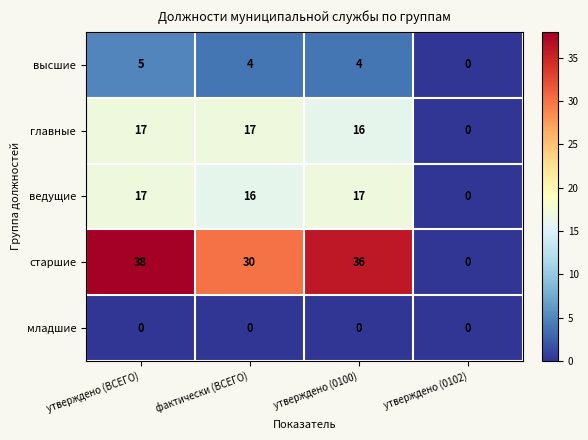

Which series has the largest total across all categories?

старшие